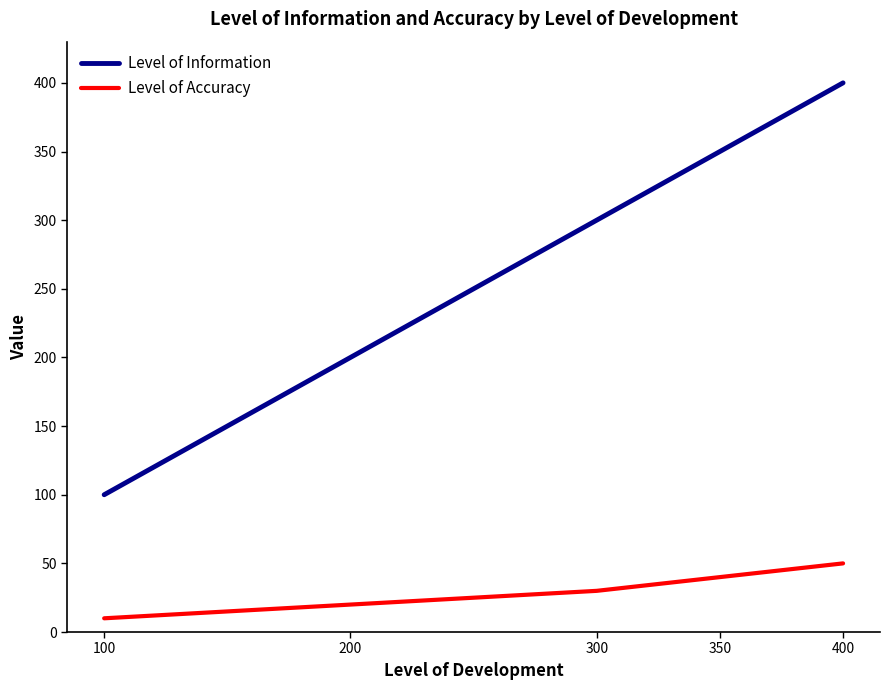

The value of Level of Information at 400 is 400. True or false?

True